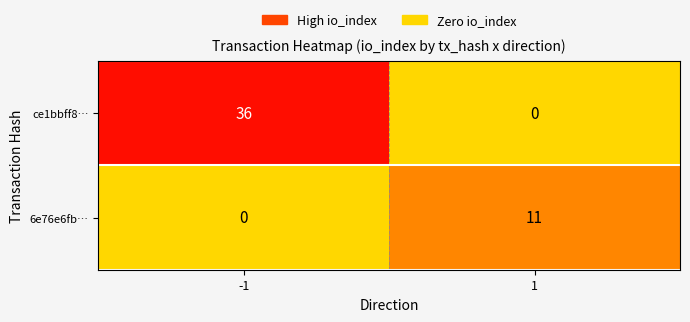

True or false: 6e76e6fb… has a value of 4 at -1.

False